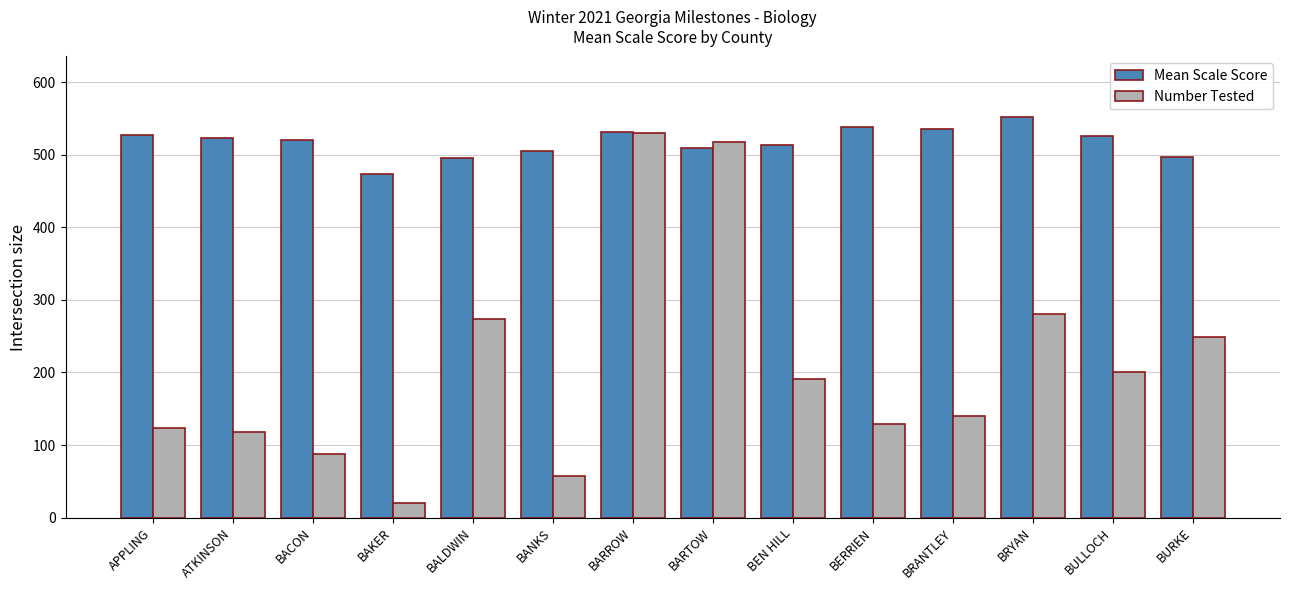

What is the difference between the second highest and minimum values in the Mean Scale Score series?

63.8